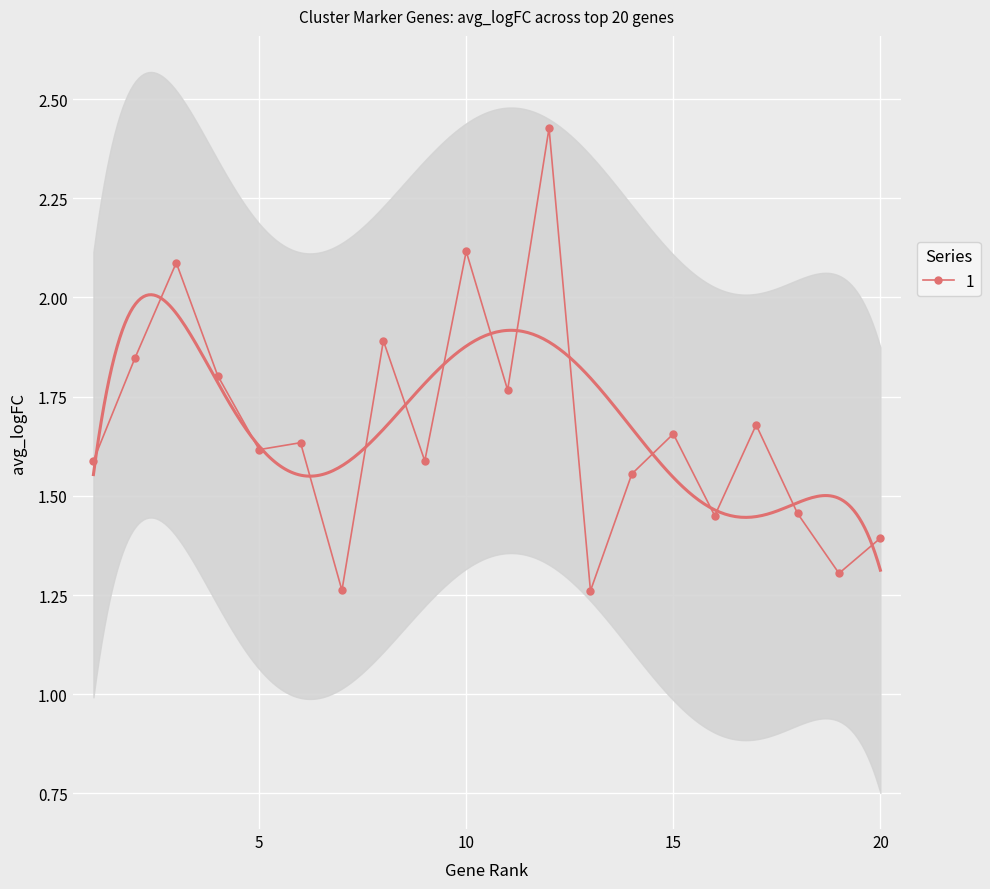

Rank the categories by value from highest to lowest.

12, 10, 3, 8, 2, 4, 11, 17, 15, 6, 5, 1, 9, 14, 18, 16, 20, 19, 7, 13